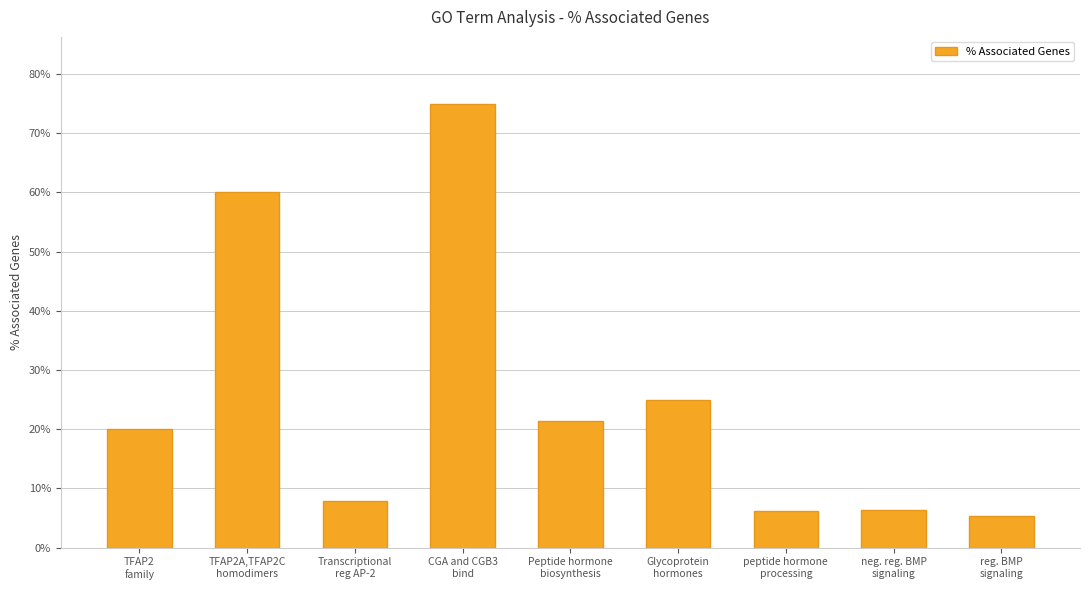

True or false: the data shows 21.4 at Peptide hormone
biosynthesis.

True